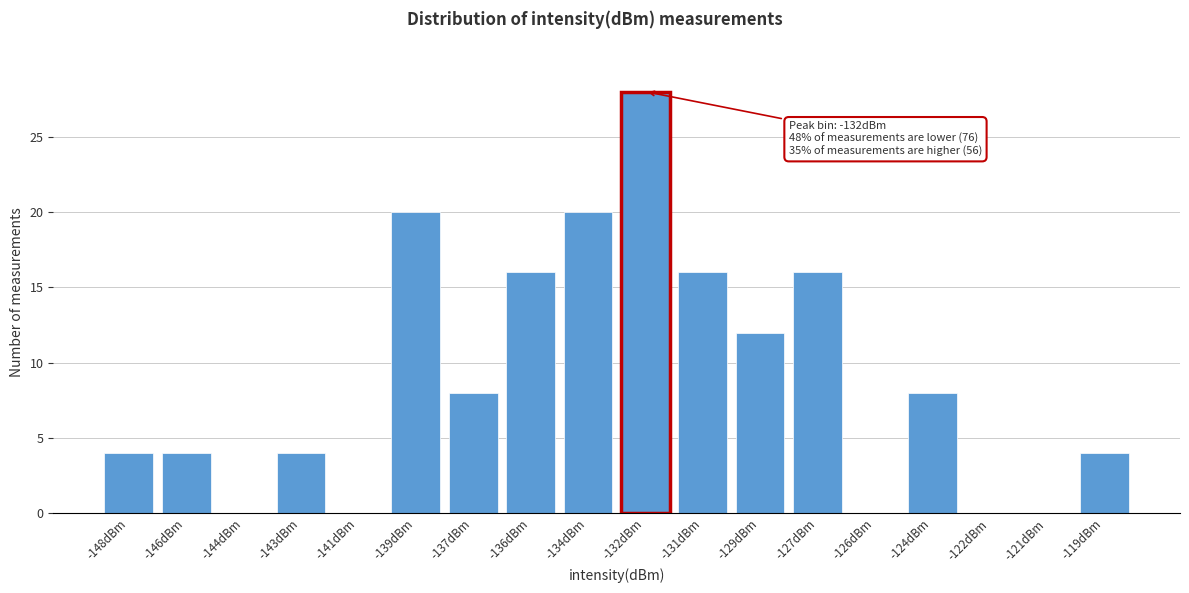

Reading right to left, list all the values displayed in this chart.

-119dBm=4	-121dBm=0	-122dBm=0	-124dBm=8	-126dBm=0	-127dBm=16	-129dBm=12	-131dBm=16	-132dBm=28	-134dBm=20	-136dBm=16	-137dBm=8	-139dBm=20	-141dBm=0	-143dBm=4	-144dBm=0	-146dBm=4	-148dBm=4